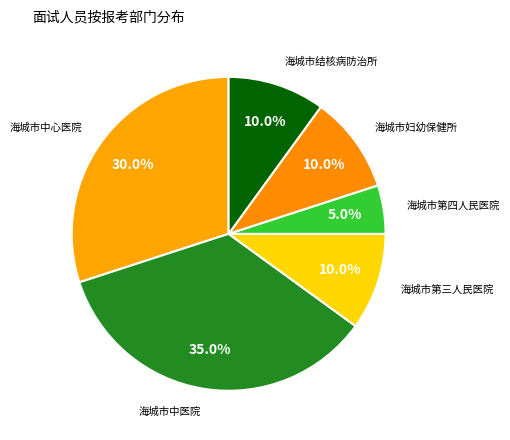

What is the total percentage of 海城市中心医院 and 海城市第四人民医院?

35.0%